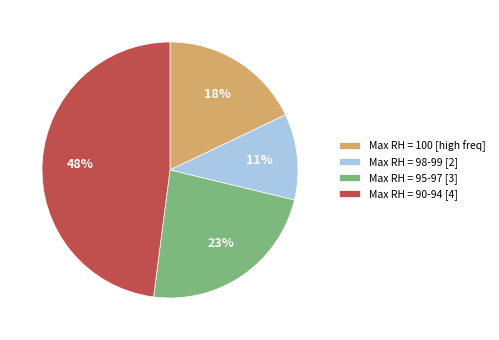

Does any single category account for the majority?

No